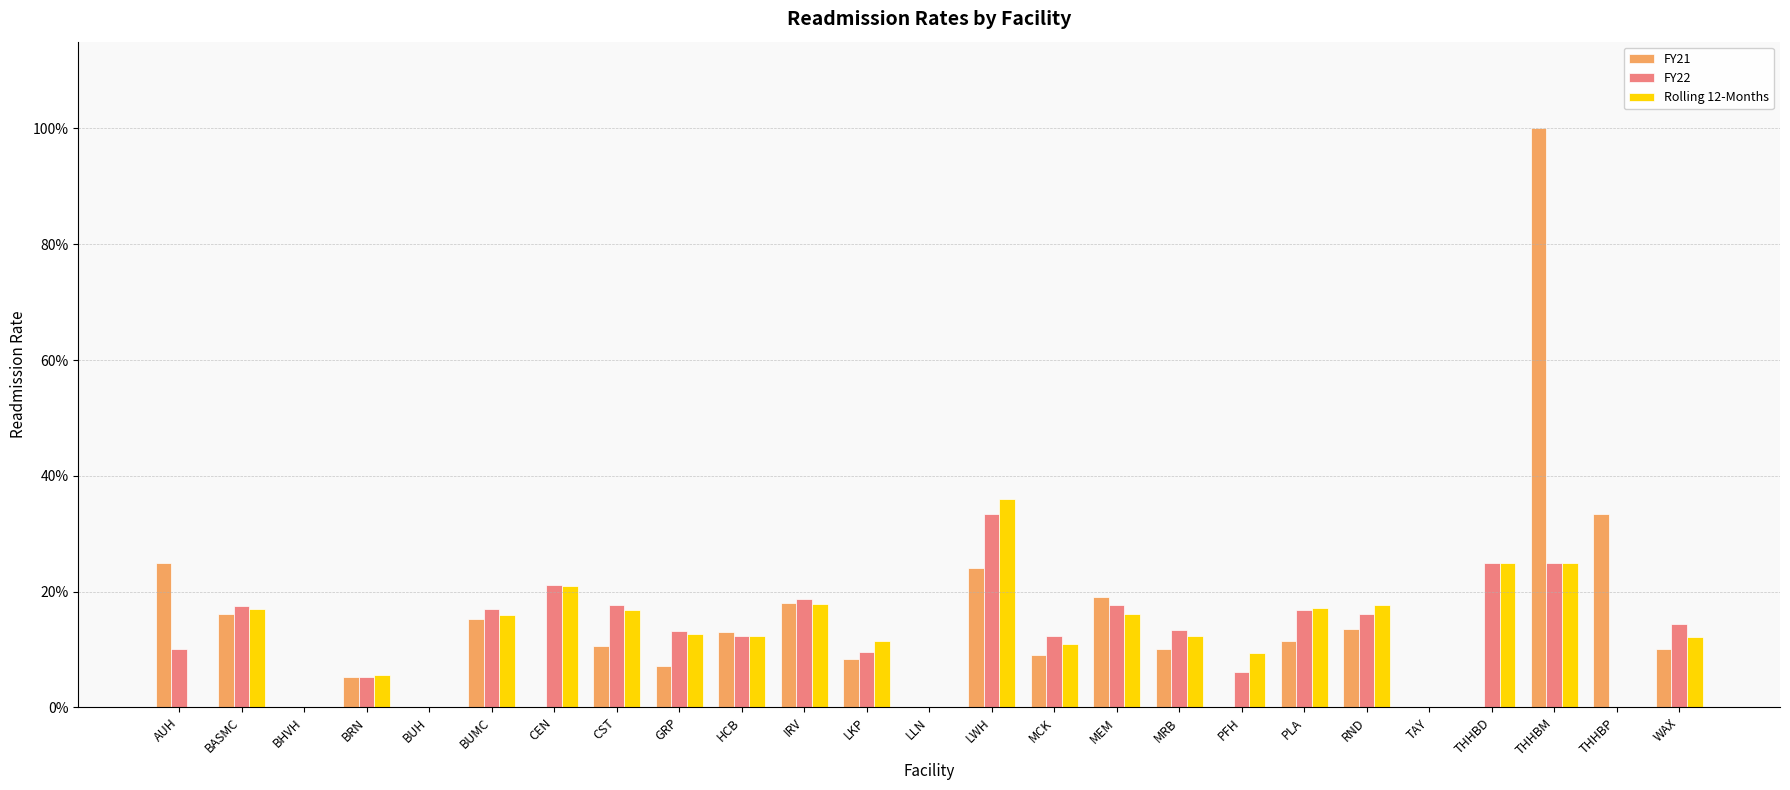

Is it true that Rolling 12-Months equals -0.3 at TAY?

False